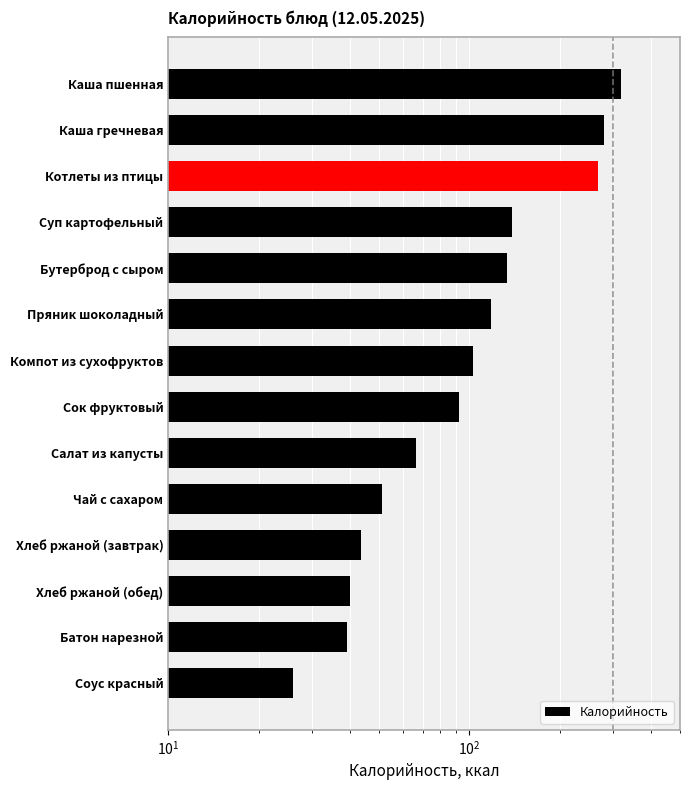

Which has a higher value, Пряник шоколадный or Чай с сахаром?

Пряник шоколадный